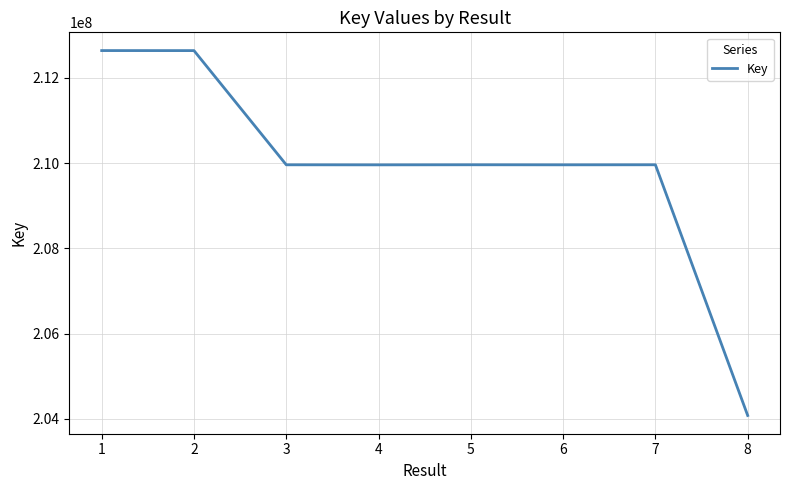

What is the greatest value displayed?

212639548